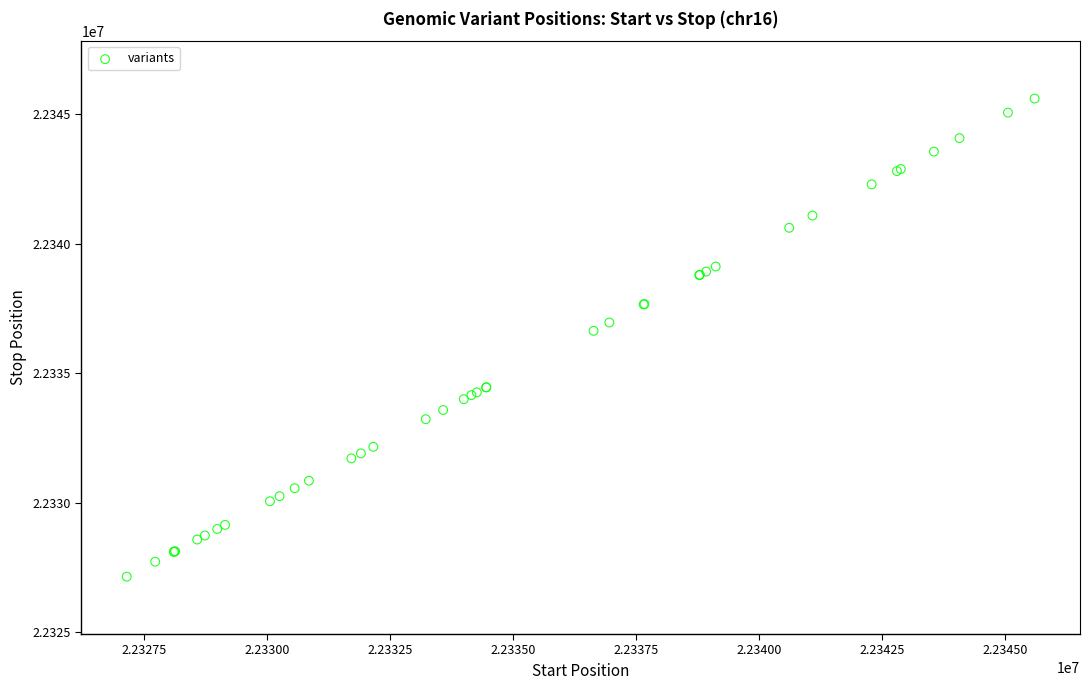

What Y value in the scatter plot is closest to 22336375?

22336637